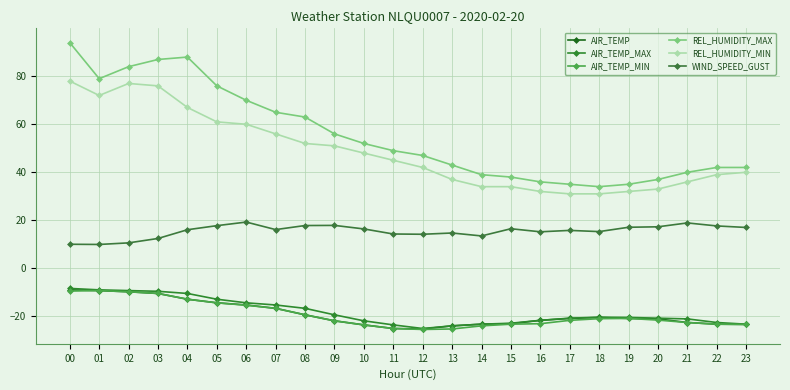

What is the difference between the second highest and minimum values in the REL_HUMIDITY_MIN series?

46.0